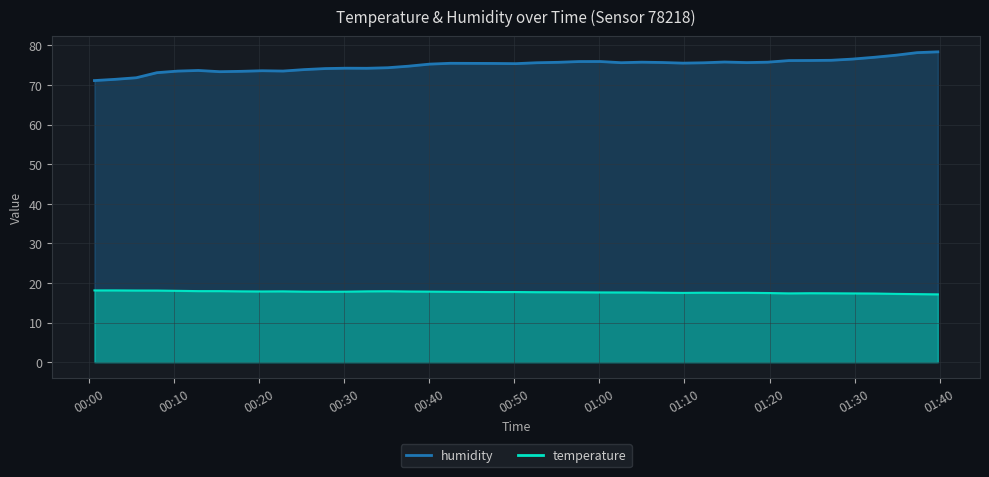

How many lines are shown in the chart?

2